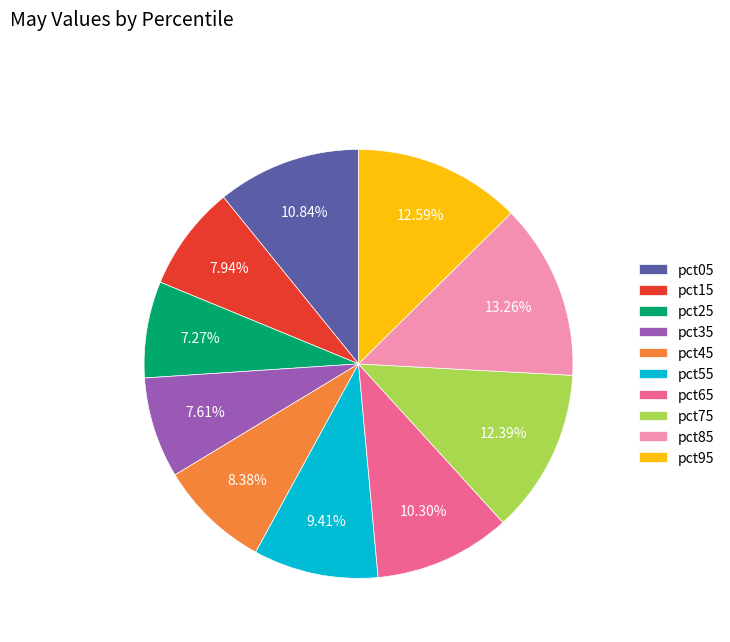

Does any single category account for the majority?

No